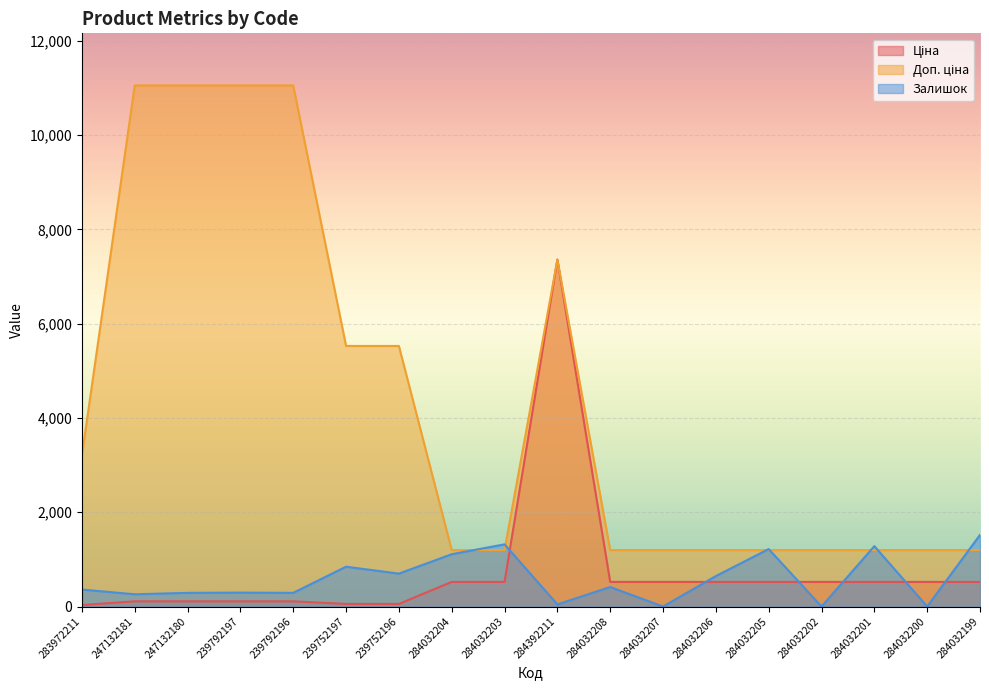

Is it true that Доп. ціна equals 1197.0 at 284032202?

True